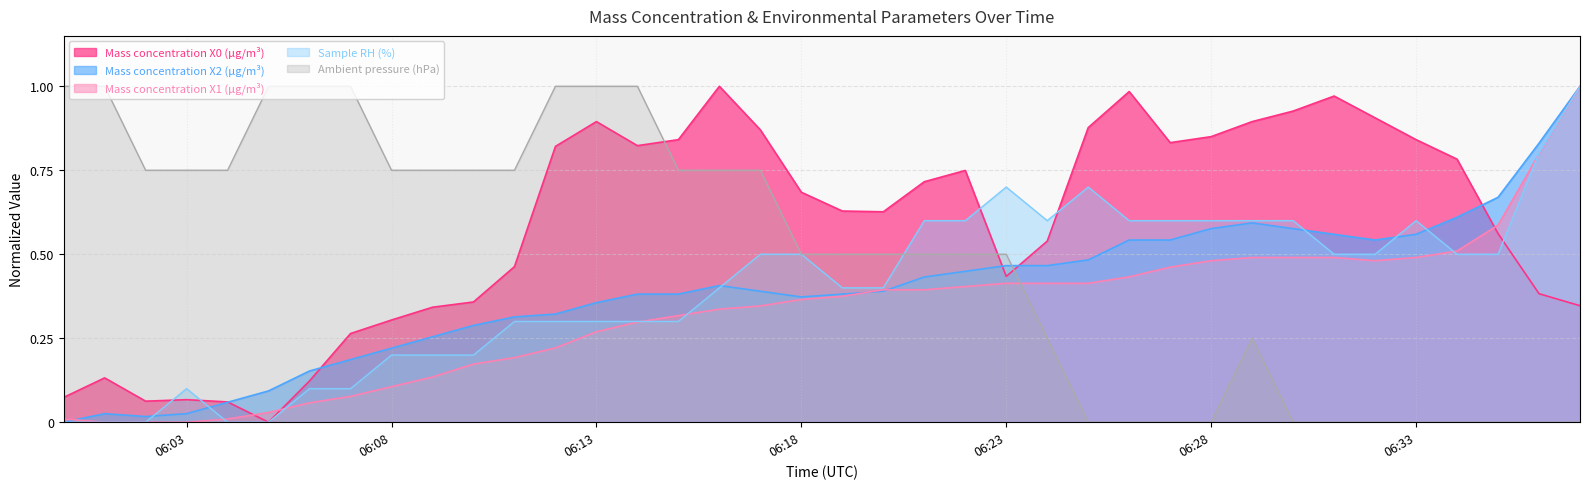

True or false: Ambient pressure (hPa) has a value of 1.3 at 06:03.

False